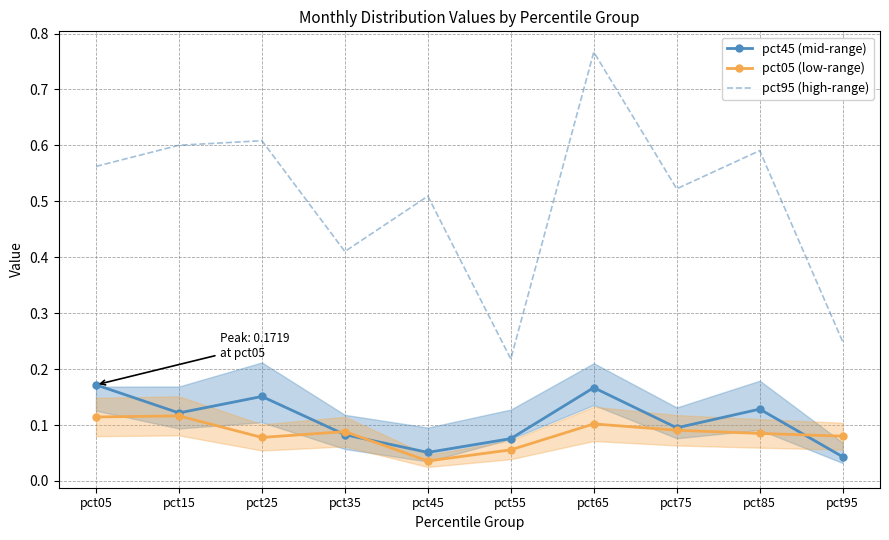

What are all the series names shown in the legend?

pct45 (mid-range), pct05 (low-range), pct95 (high-range)